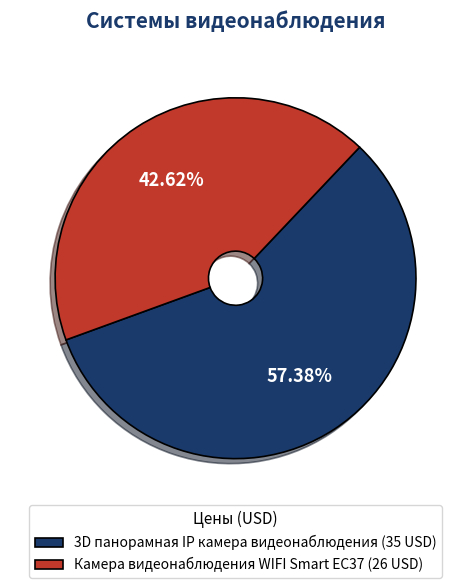

What percentage is the 3D панорамная IP камера видеонаблюдения slice, to the nearest percent?

57%